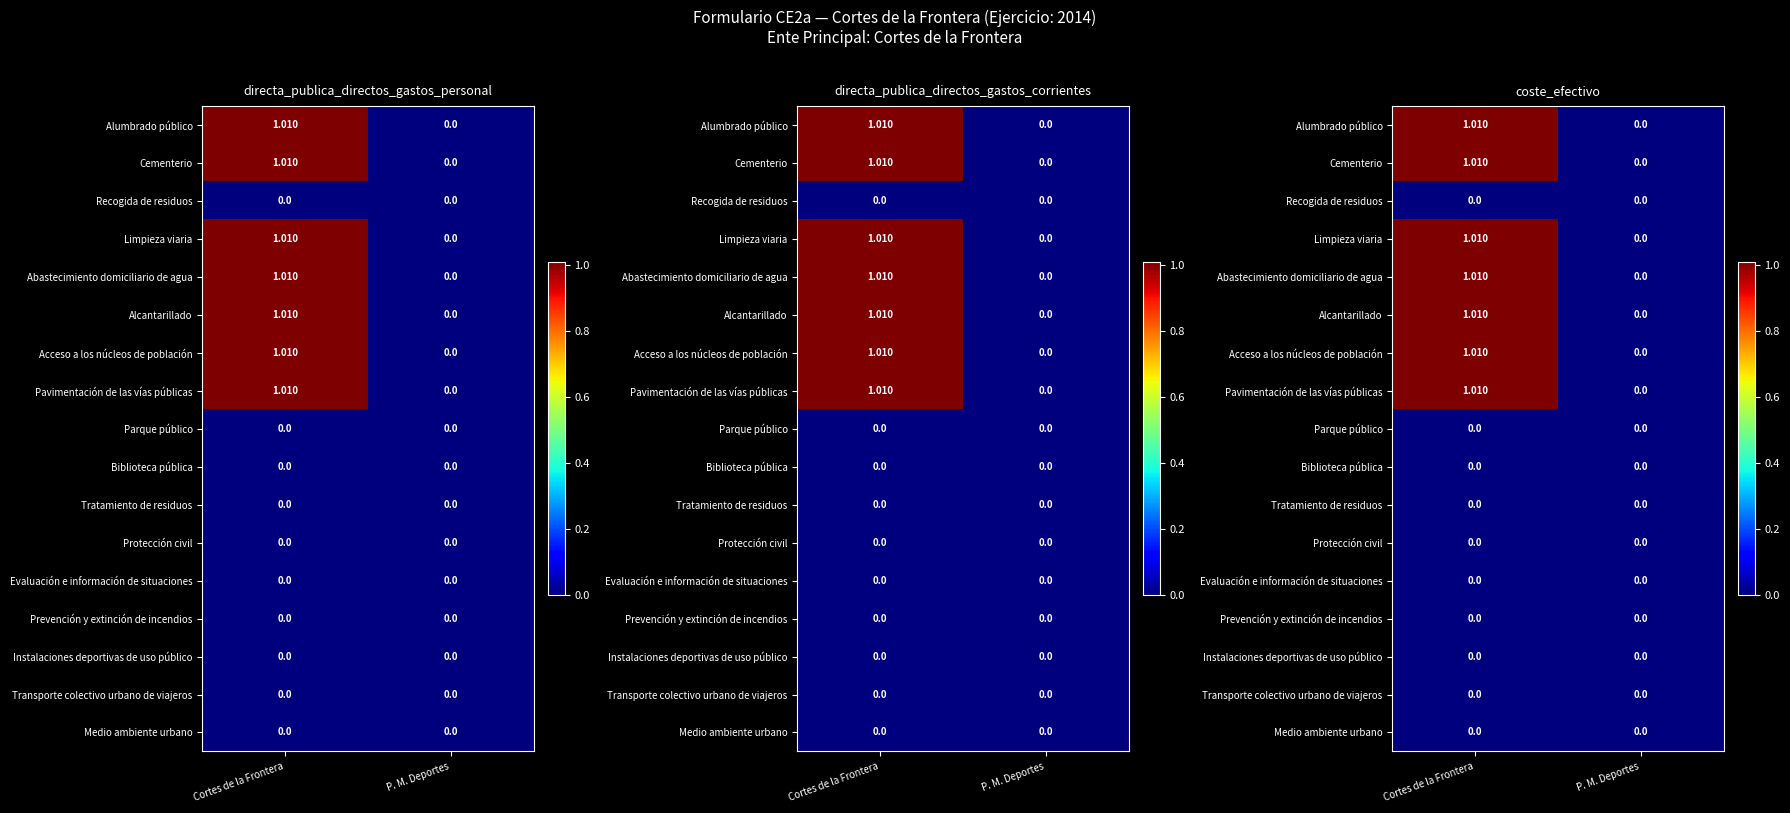

Rank the categories by Biblioteca pública value from lowest to highest.

Cortes de la Frontera, P. M. Deportes